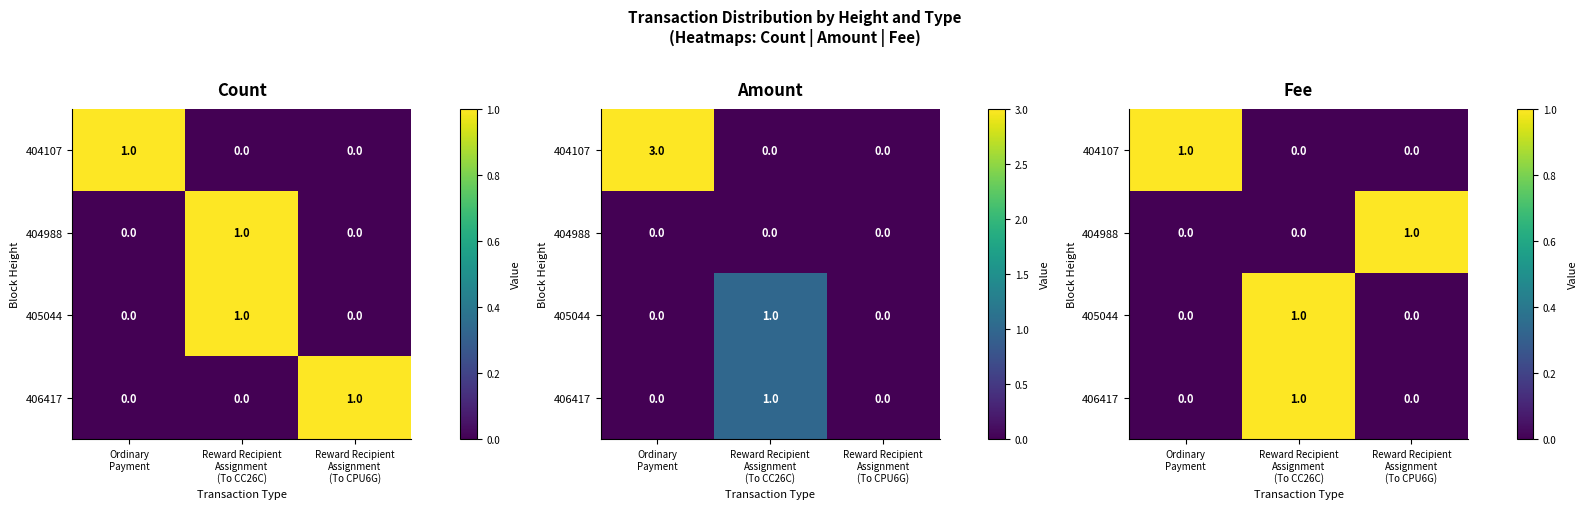

Between Ordinary Payment and Reward Recipient Assignment (To CPU6G), which series saw the biggest shift?

404107